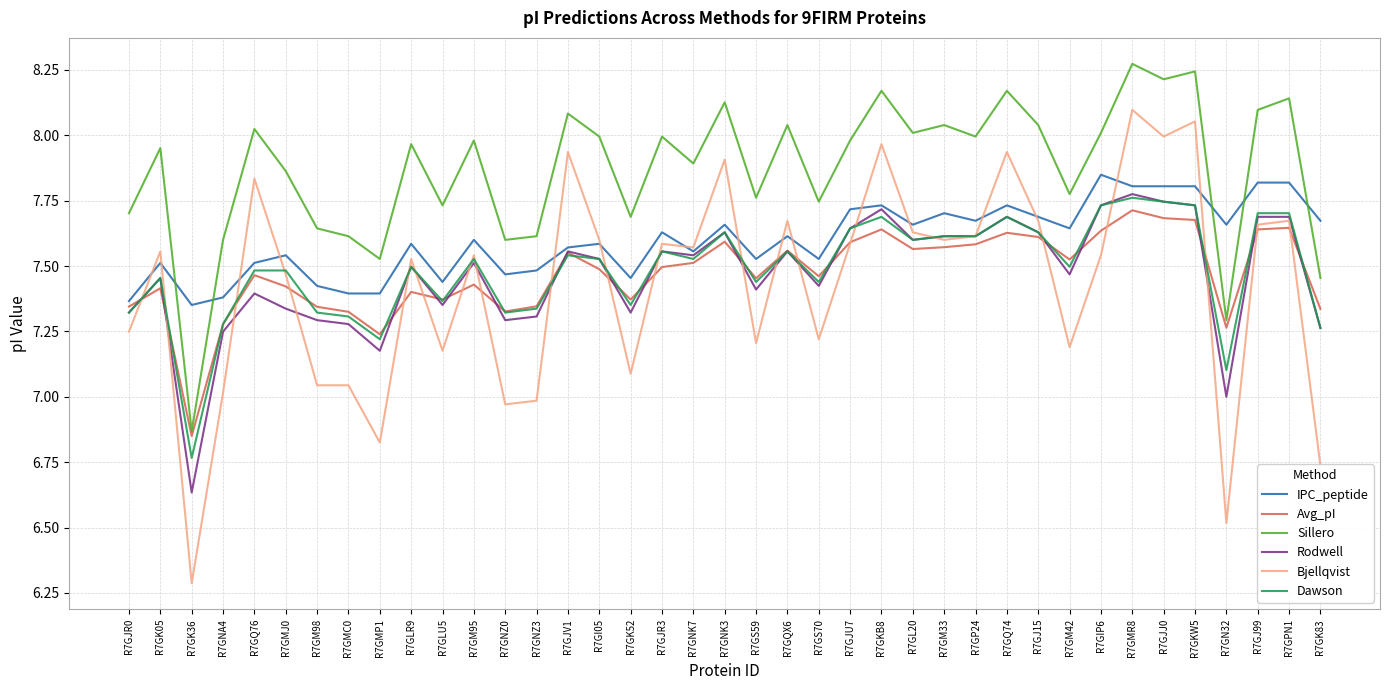

After their last crossing, which series has the higher values: IPC_peptide or Sillero?

IPC_peptide